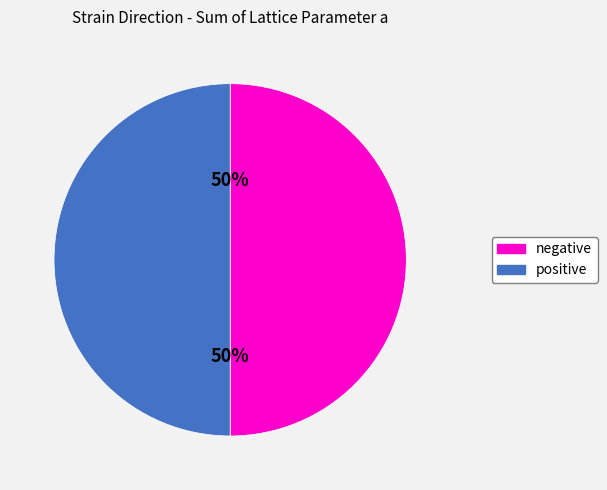

To the nearest percent, what is the average slice percentage?

50%